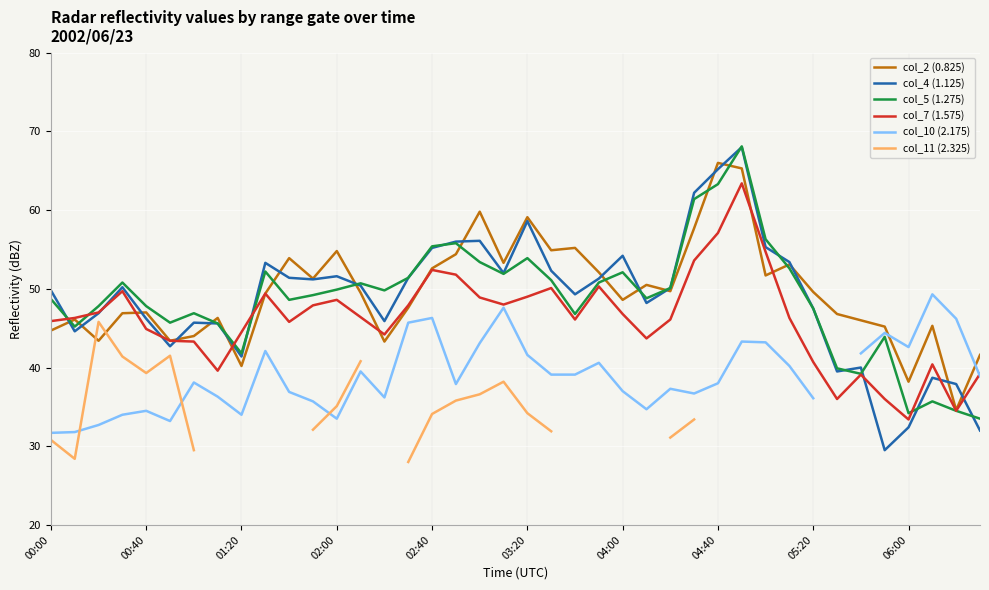

Which category has the lowest value across all series?

15